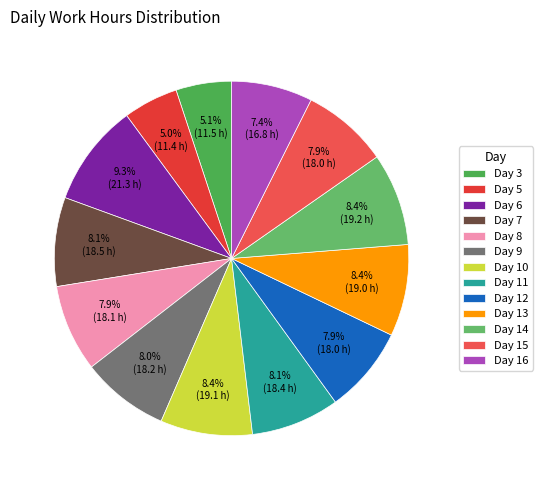

Is Day 7 the majority of the pie?

No